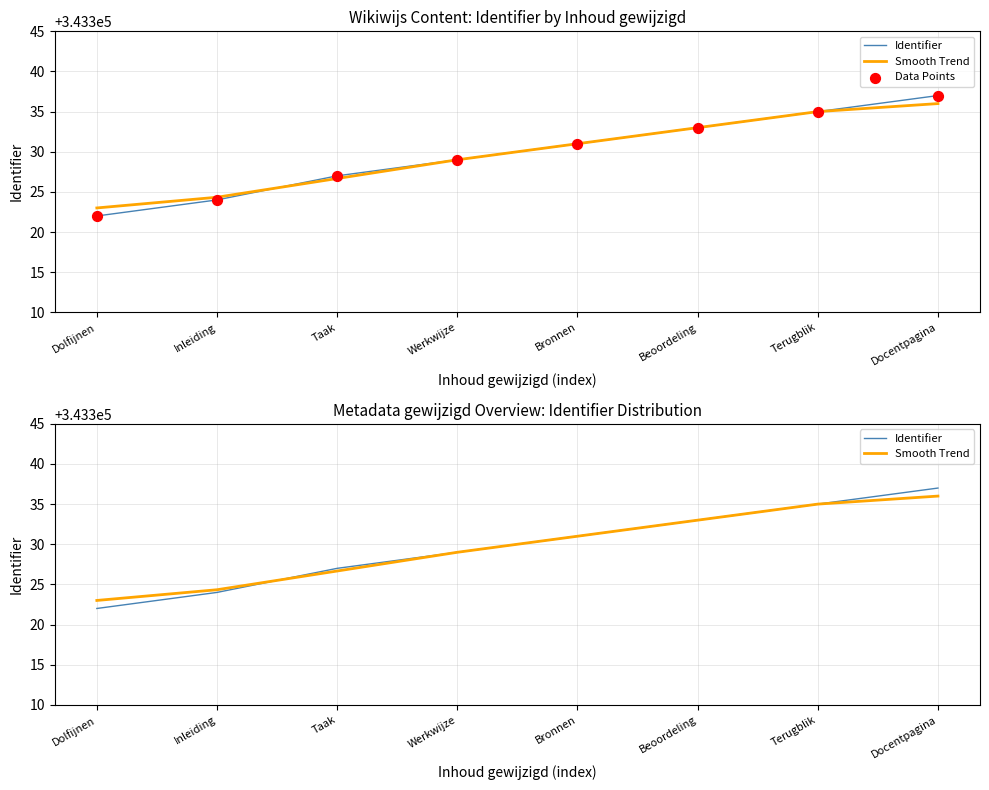

Is the value of Identifier at Inleiding greater than the value of Data Points at Beoordeling?

No